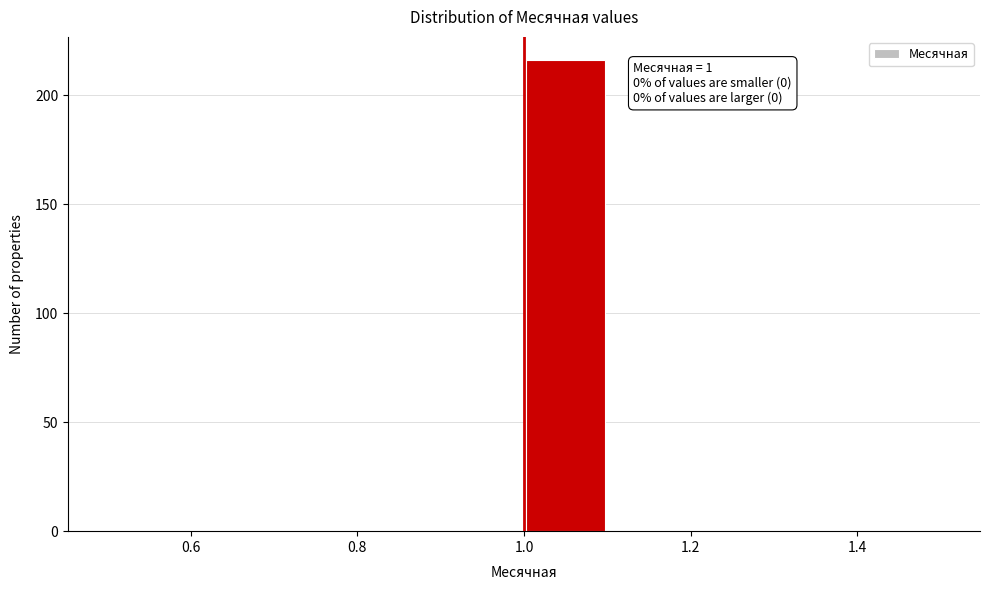

Over which range of the x-axis is the bar tallest?

1.0 to 1.1